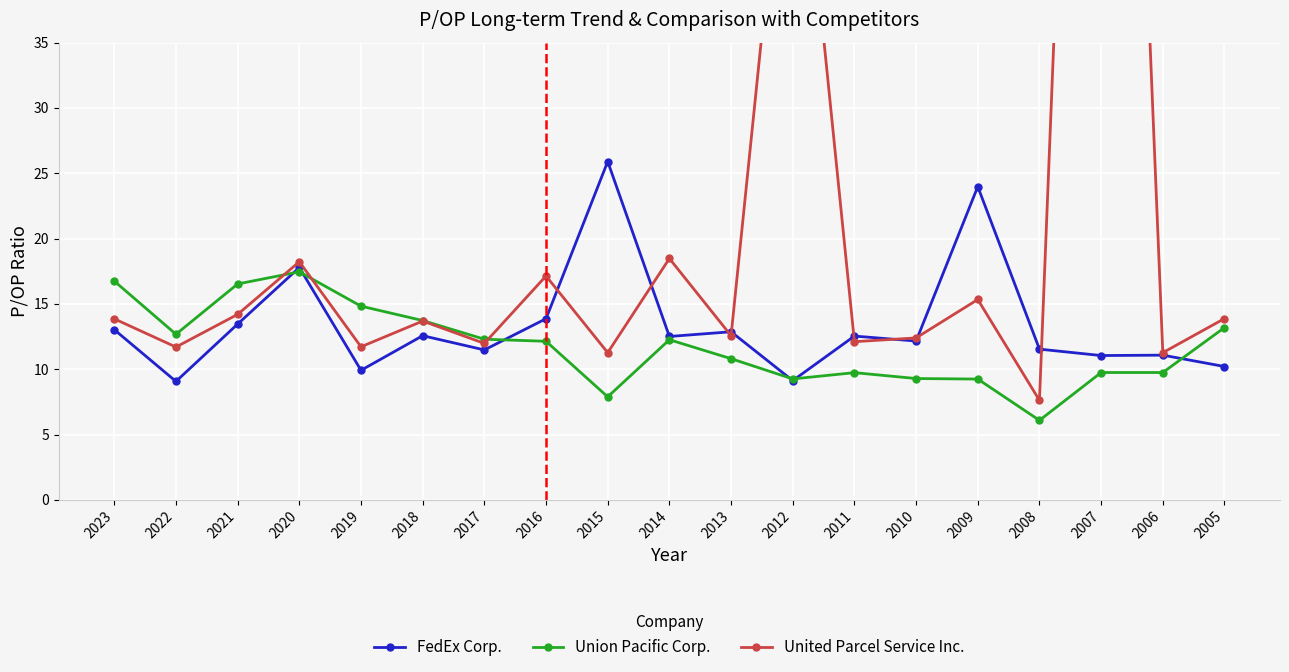

What is the sum of all FedEx Corp. values?

254.2